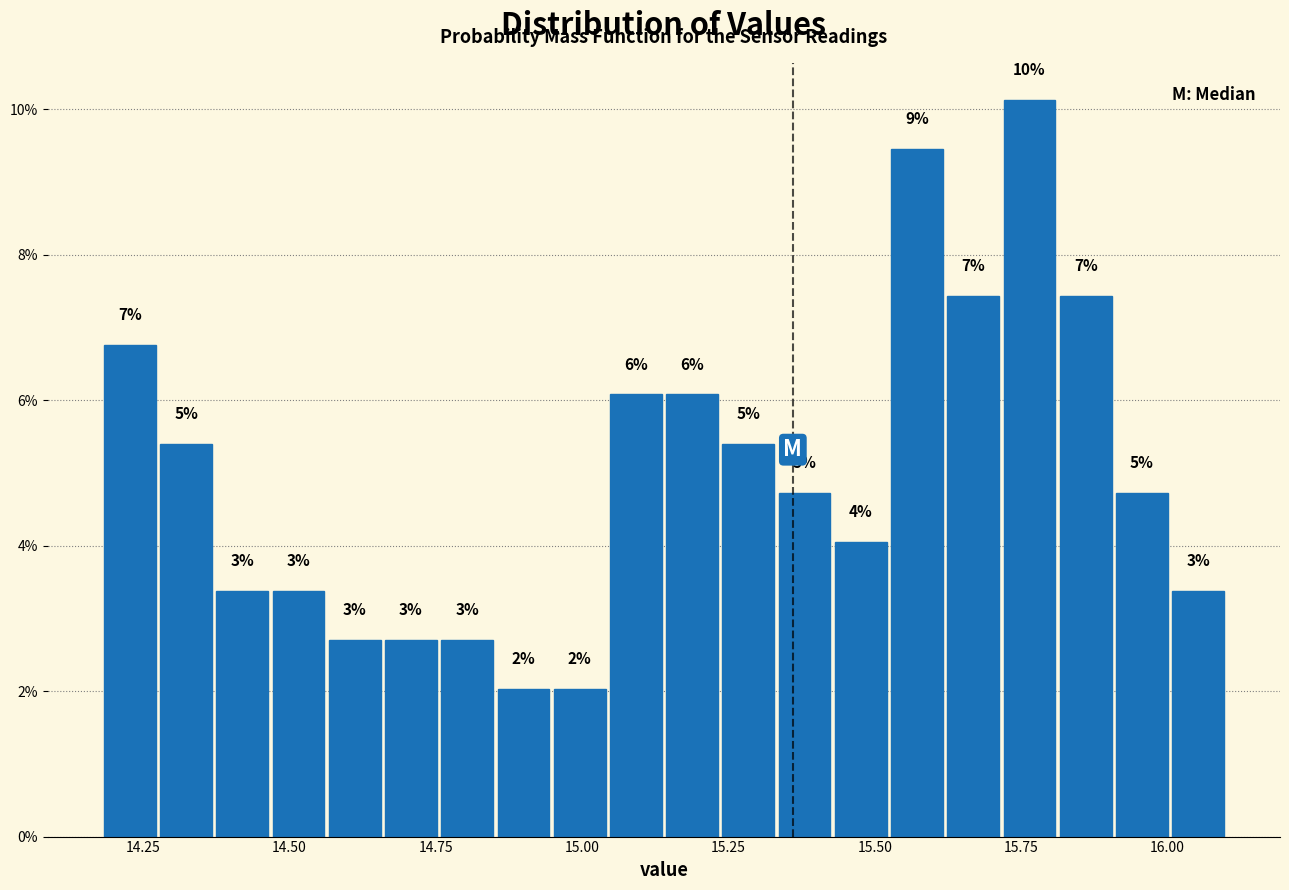

Read against the x-axis, roughly where is the centre of the tallest bar?

15.75